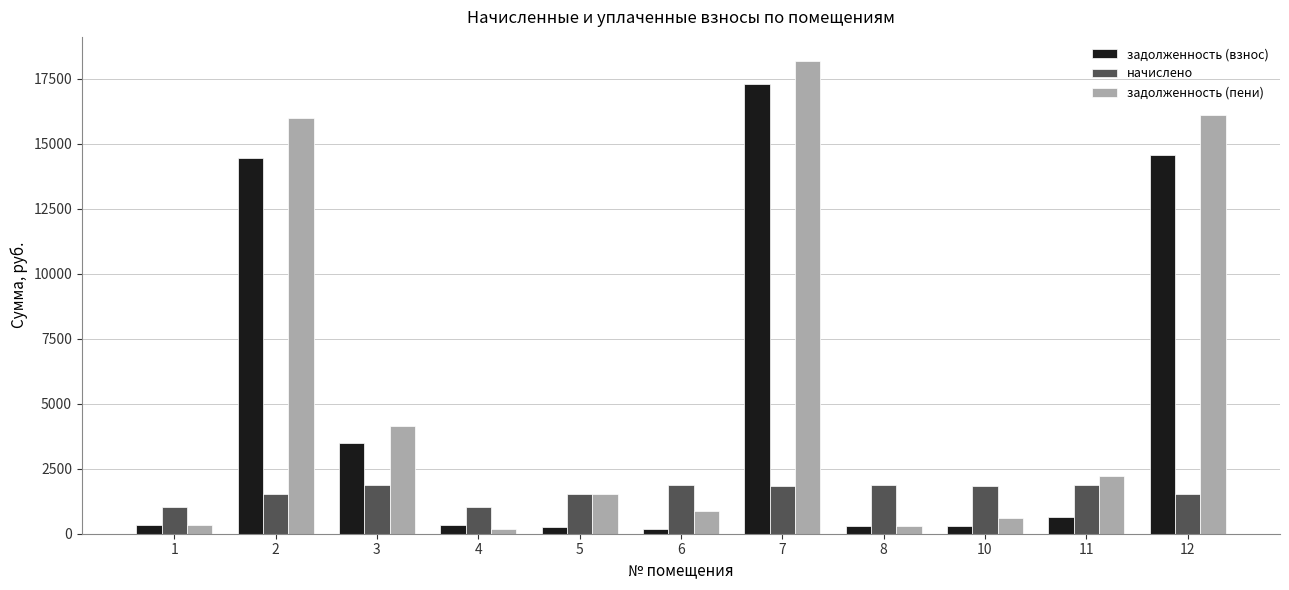

Between 7 and 12, which series saw the biggest shift?

задолженность (взнос)